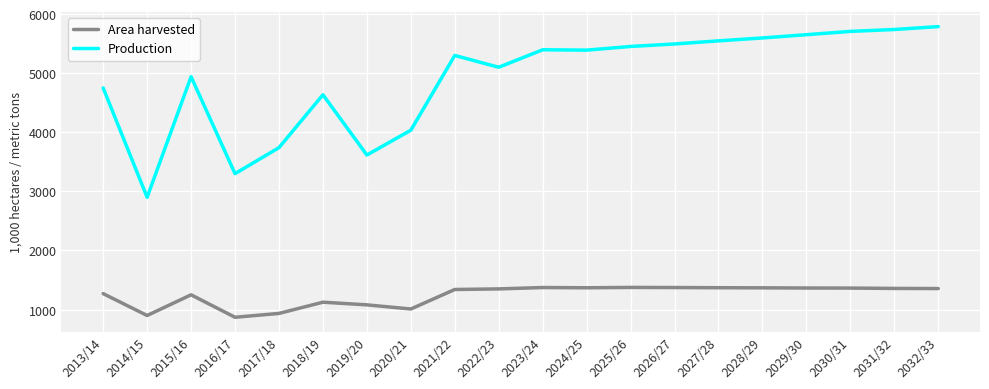

Where is the first local minimum for Area harvested?

2014/15